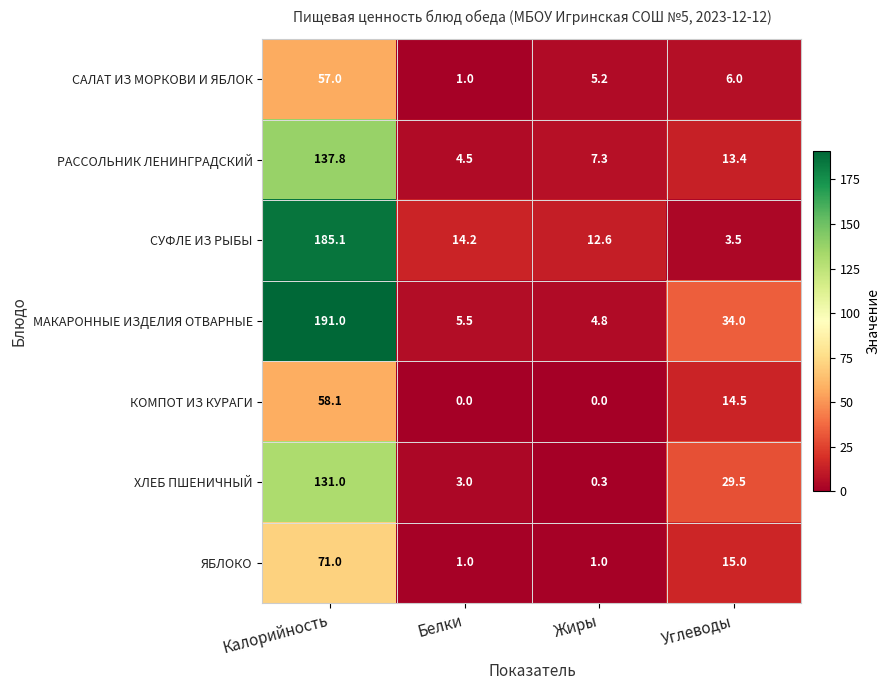

What is the total value across all series at Белки?

29.2